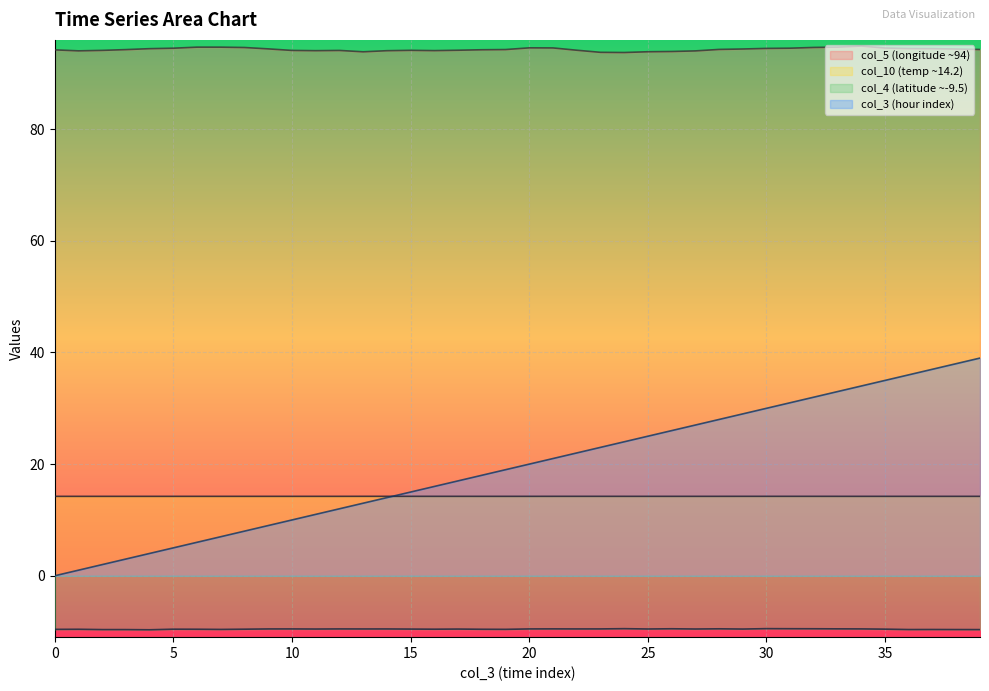

How many lines are shown in the chart?

4